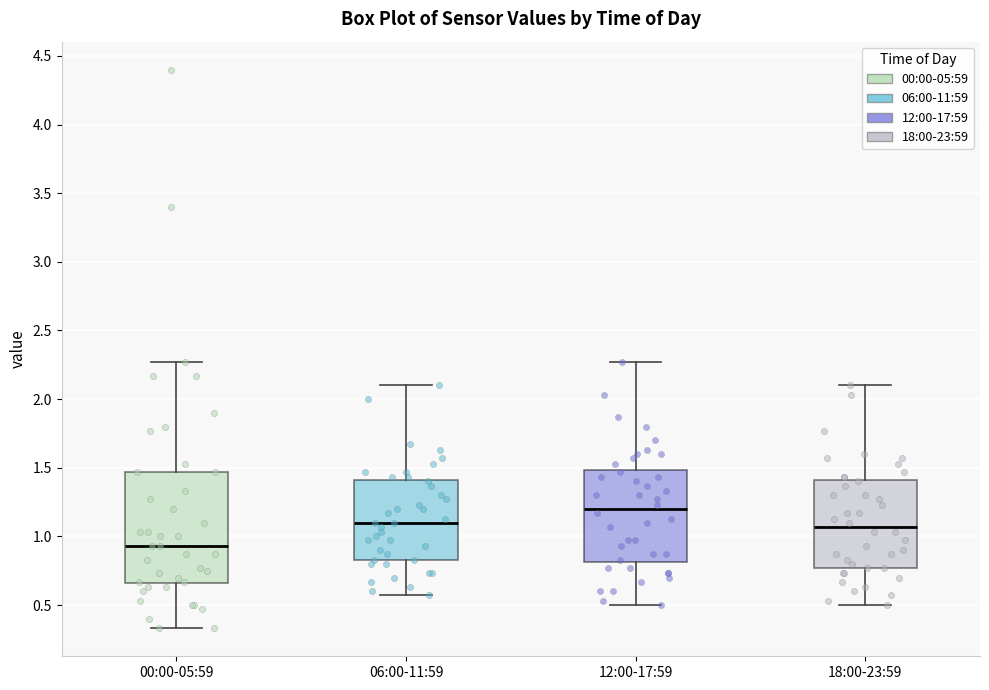

Where is the lower edge of the box for 18:00-23:59 on the y-axis? The values are not printed on the chart, so give them approximately, as read against the axis.

0.75